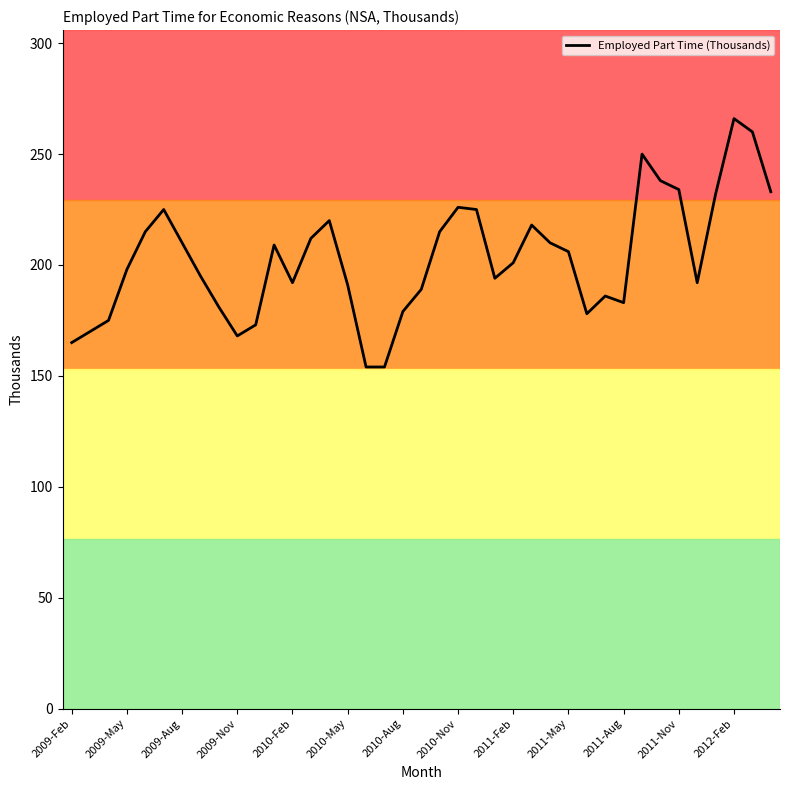

What is the greatest value displayed?

266